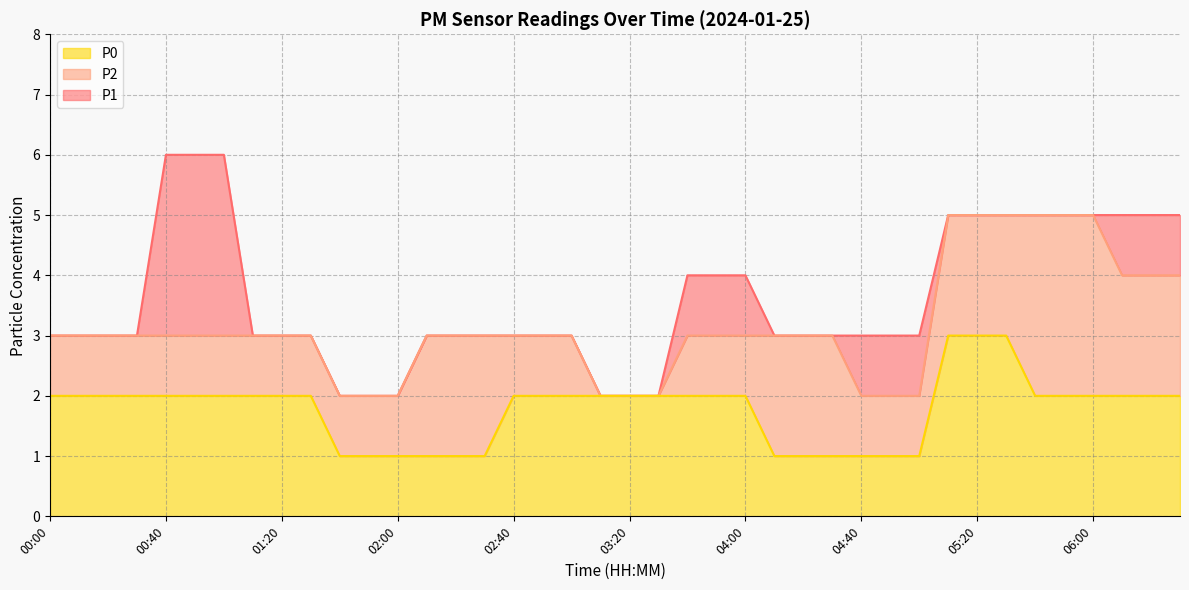

Which series has the largest total across all categories?

P1